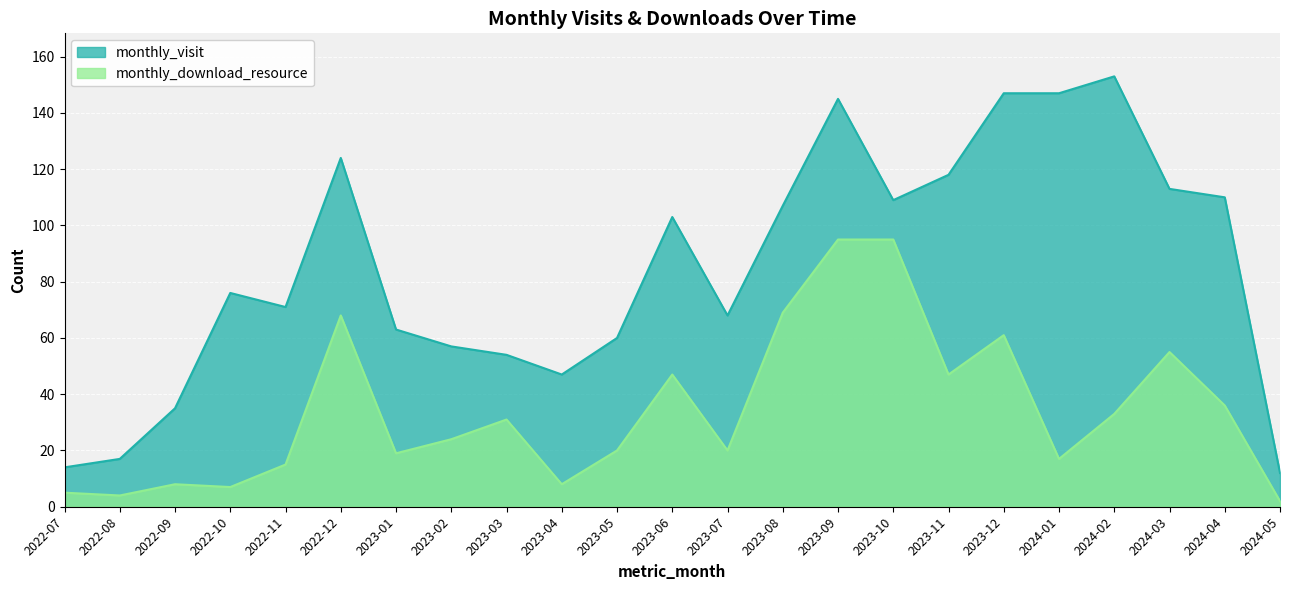

Which category has the highest value in the monthly_download_resource series?

2023-09